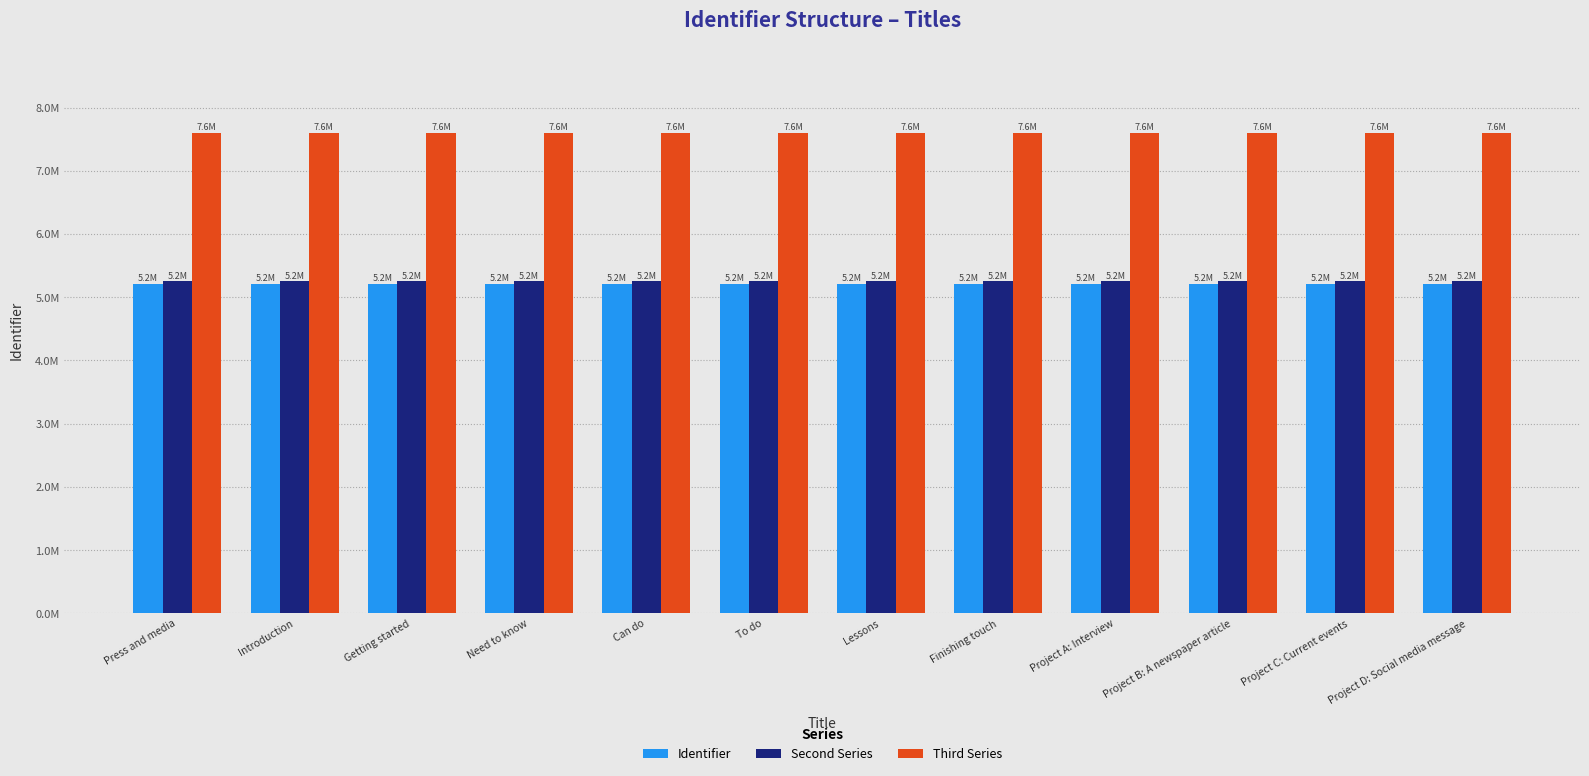

Between Lessons and Finishing touch, which is larger?

Finishing touch